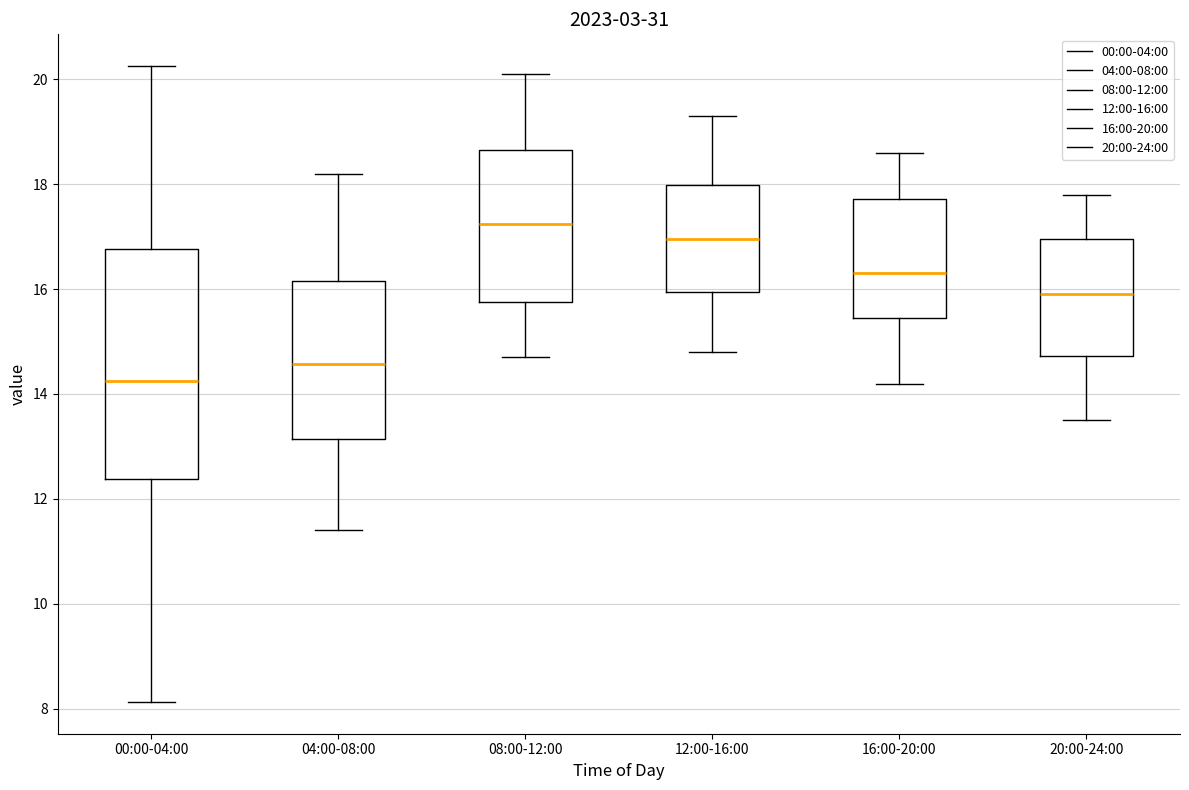

Where is the lower edge of the box for 16:00-20:00 on the y-axis? The values are not printed on the chart, so give them approximately, as read against the axis.

15.4